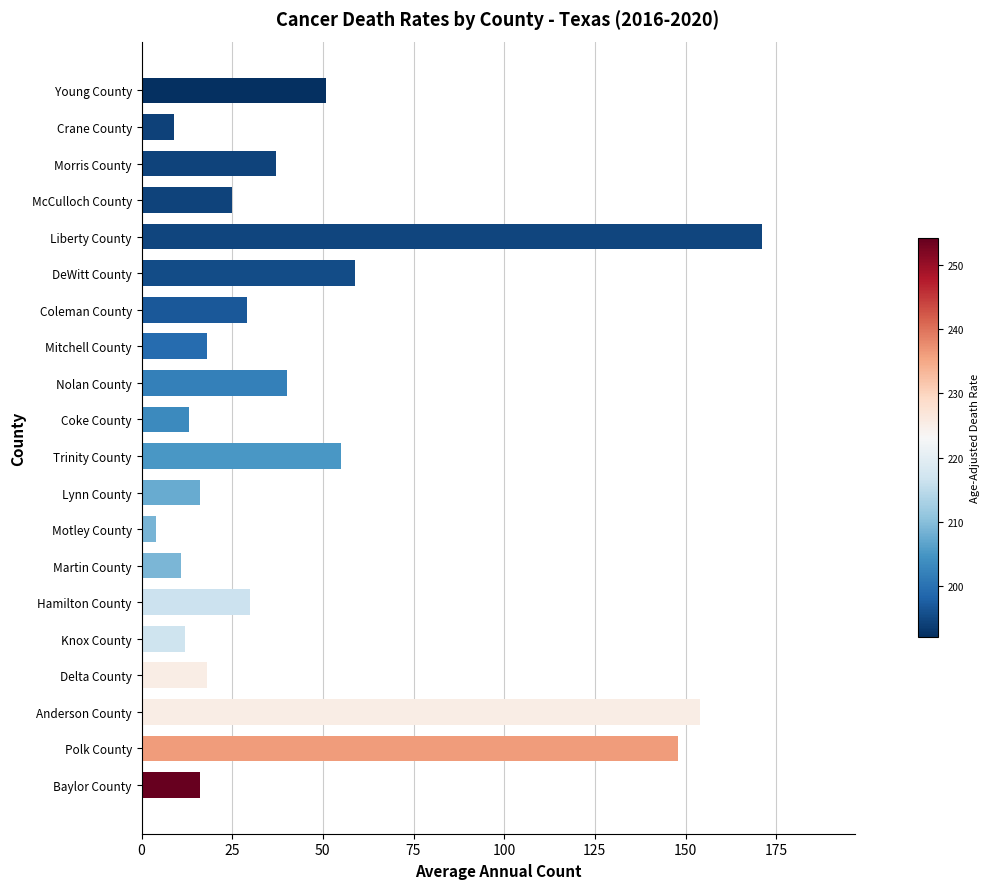

Reading bottom to top, what are all the values shown in this chart?

16	148	154	18	12	30	11	4	16	55	13	40	18	29	59	171	25	37	9	51